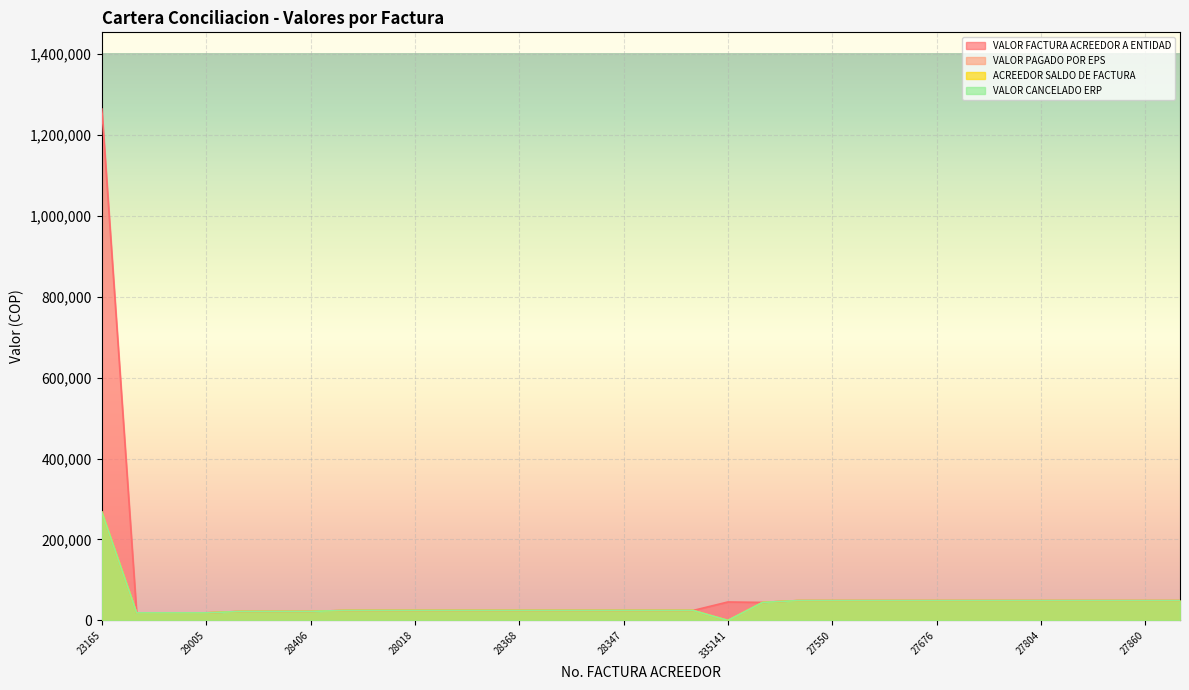

True or false: VALOR PAGADO POR EPS has a value of 370719 at 23165.

False